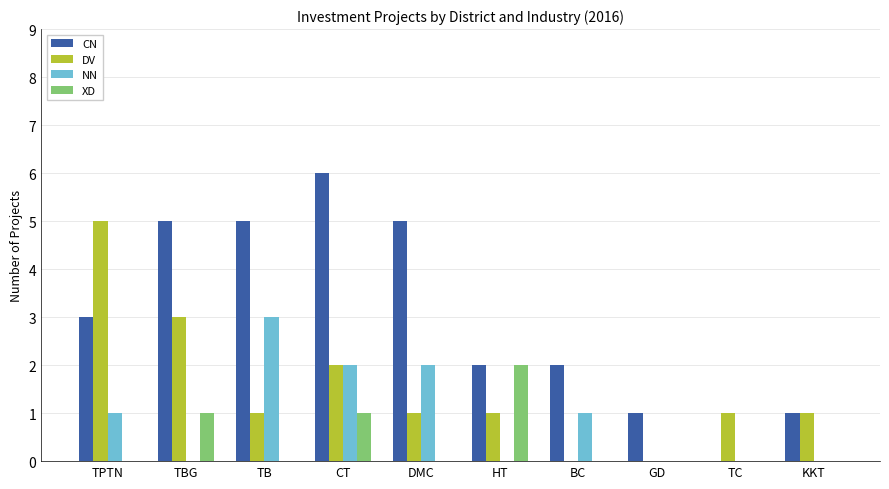

What is the highest value of the NN series?

3